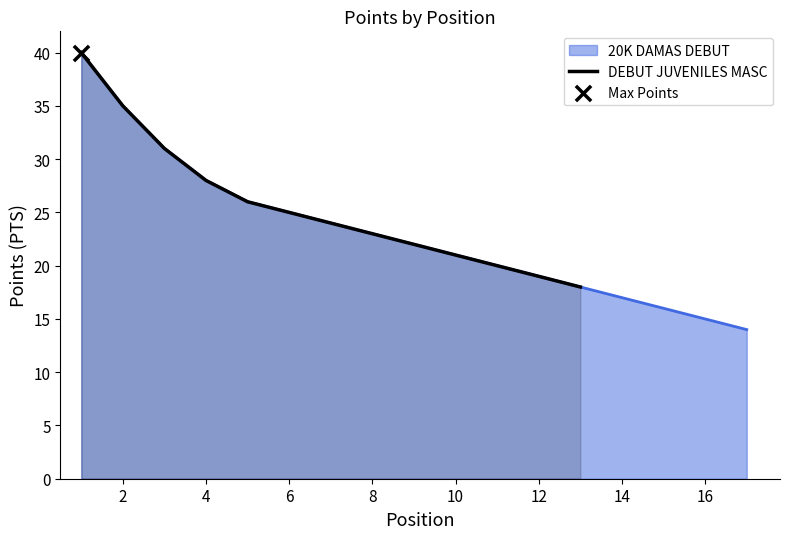

Approximately how many times larger is the value at 10 compared to 8?

1.0